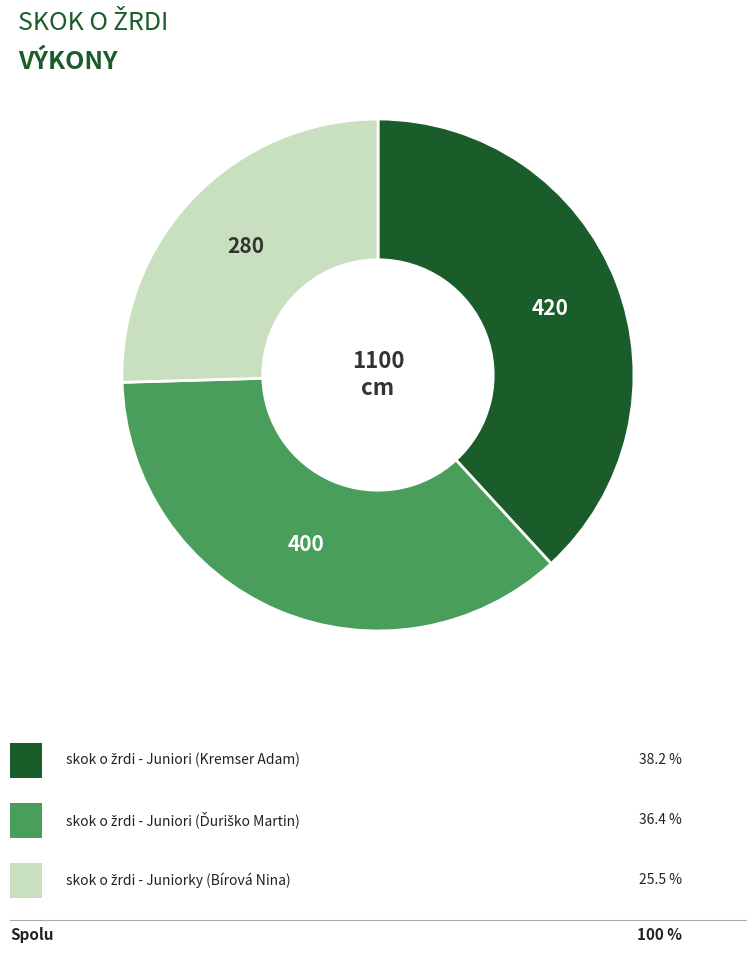

Is there a majority slice in this chart?

No